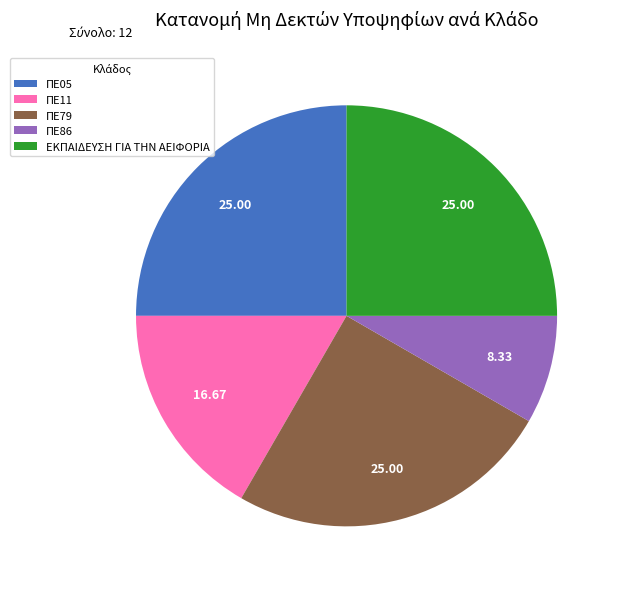

Does any single category account for the majority?

No